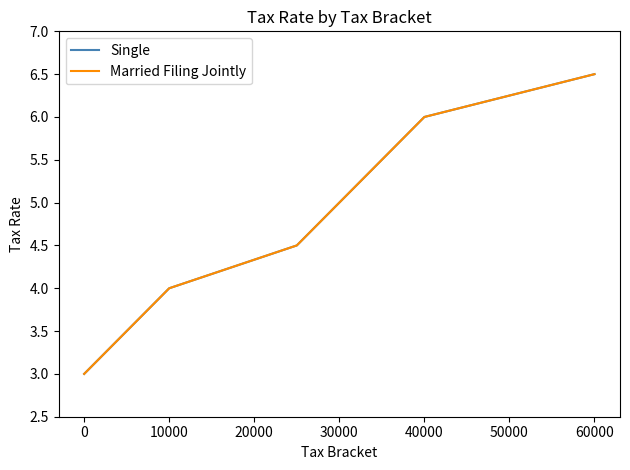

At how many categories does at least one series exceed 3?

4